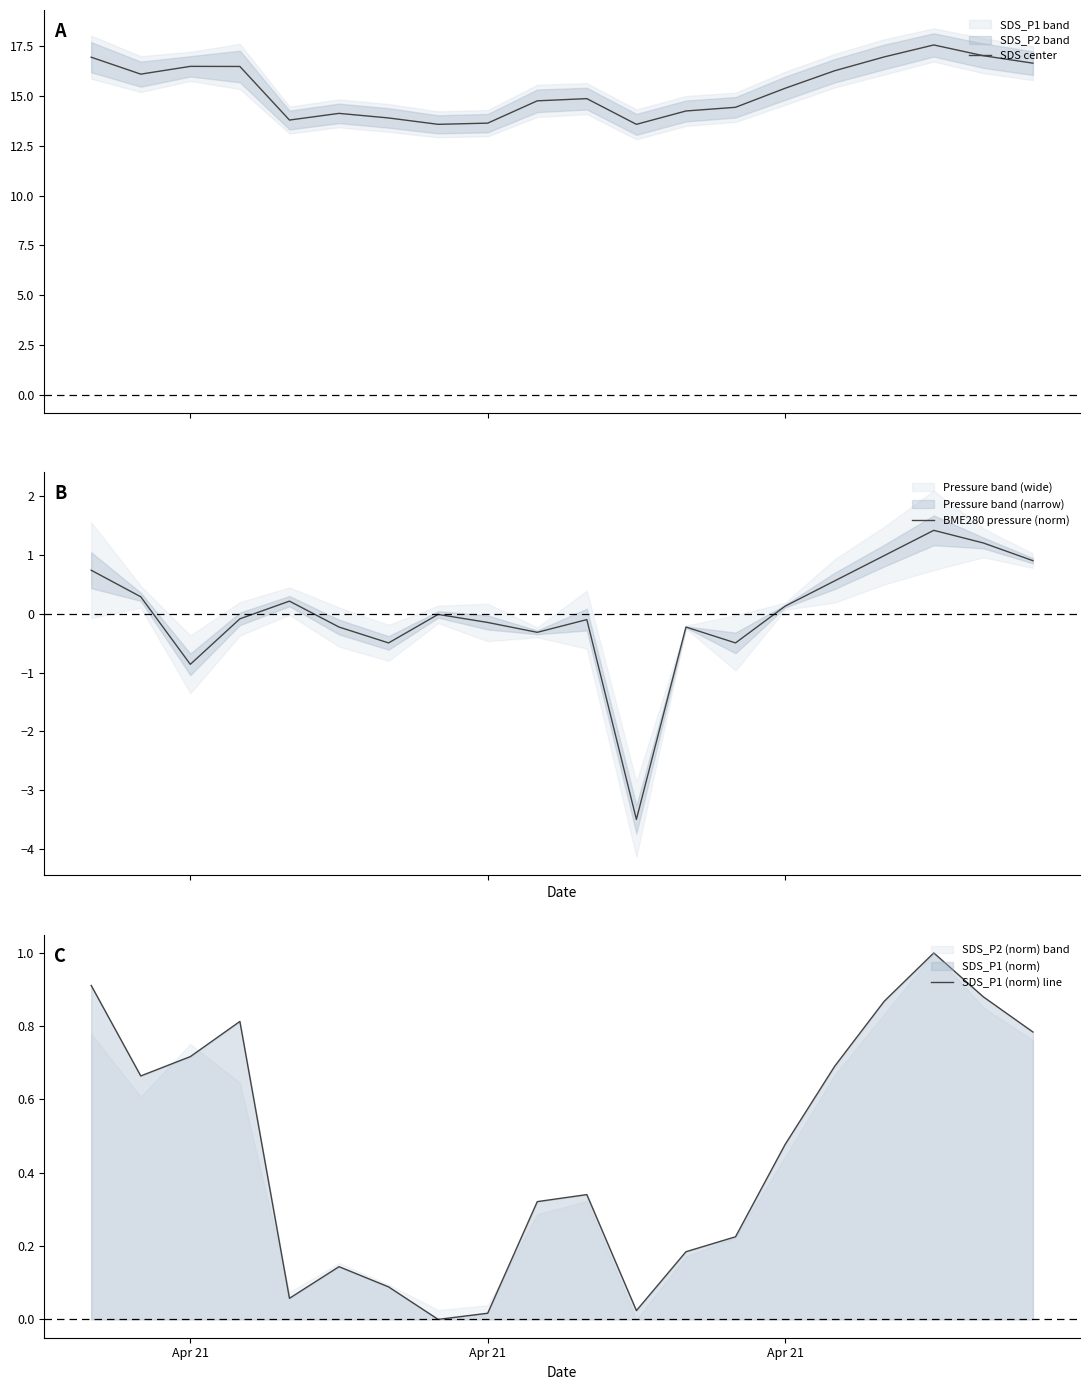

Does the chart display data point markers on the line(s)?

No